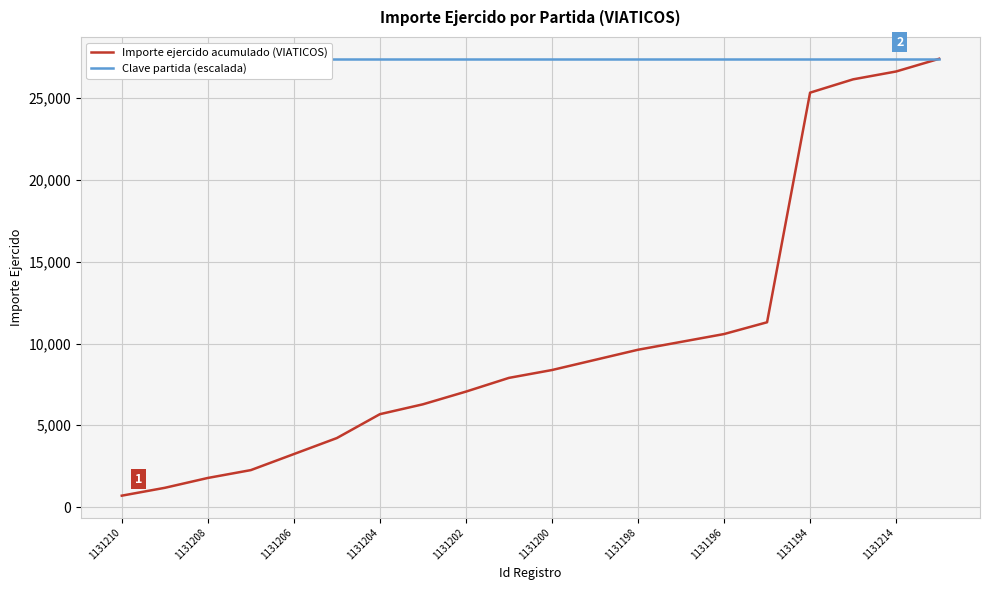

What is the value of the Importe ejercido acumulado (VIATICOS) point at the 10th from the left?

7898